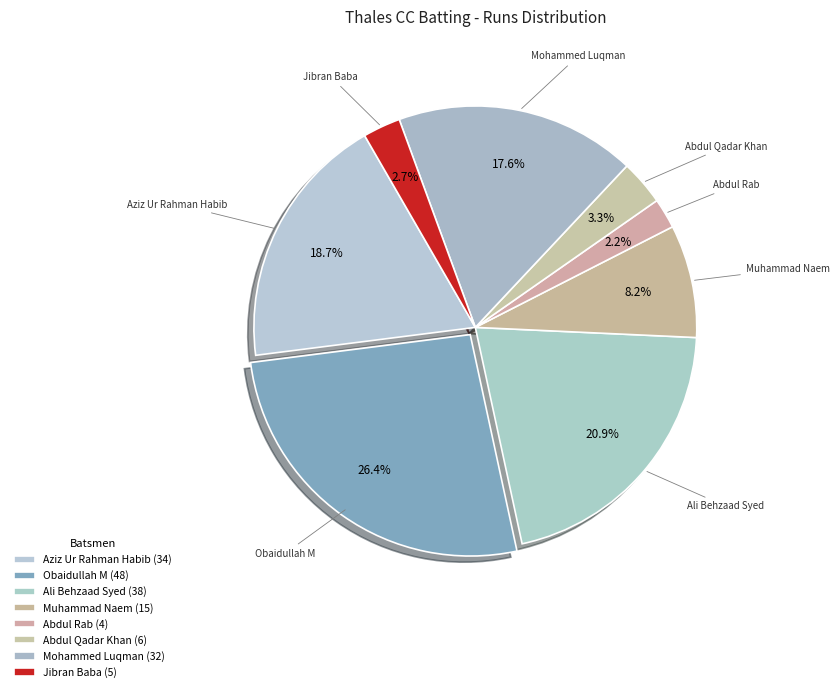

Which has a higher value, Abdul Rab or Jibran Baba?

Jibran Baba